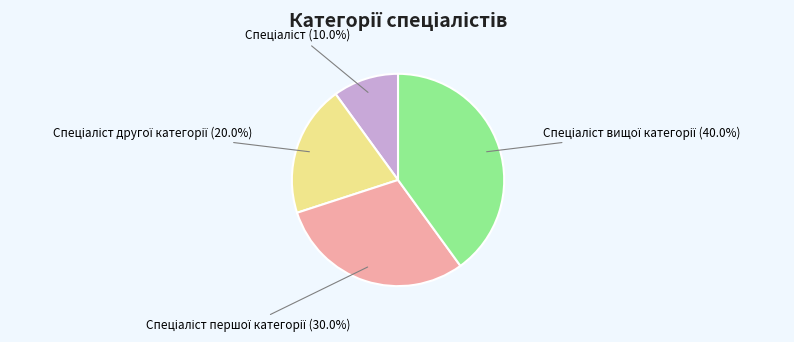

Is there a majority slice in this chart?

No